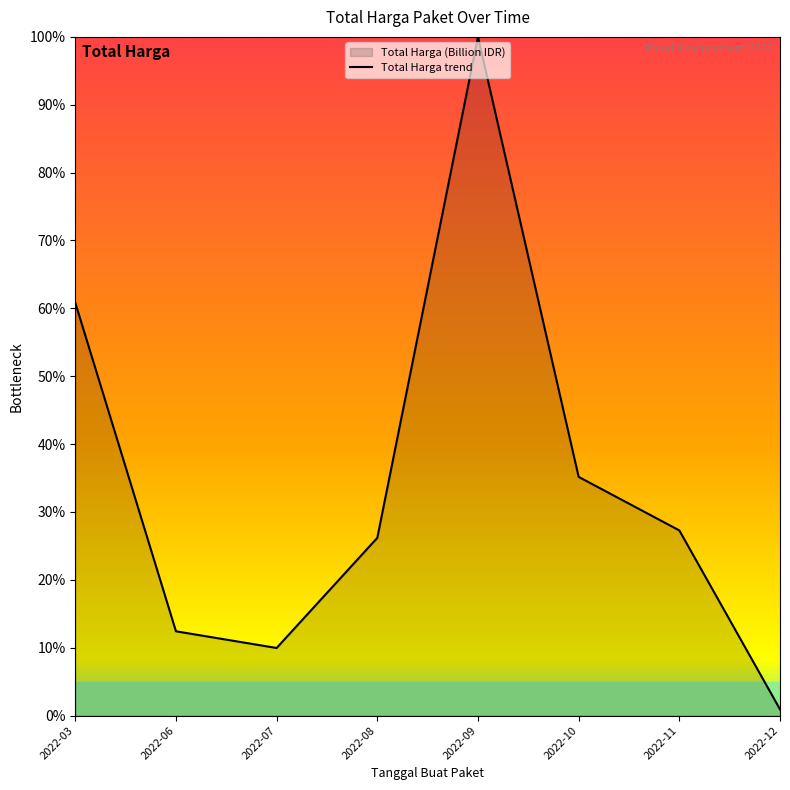

What is the difference between the maximum and second lowest values?

90.0